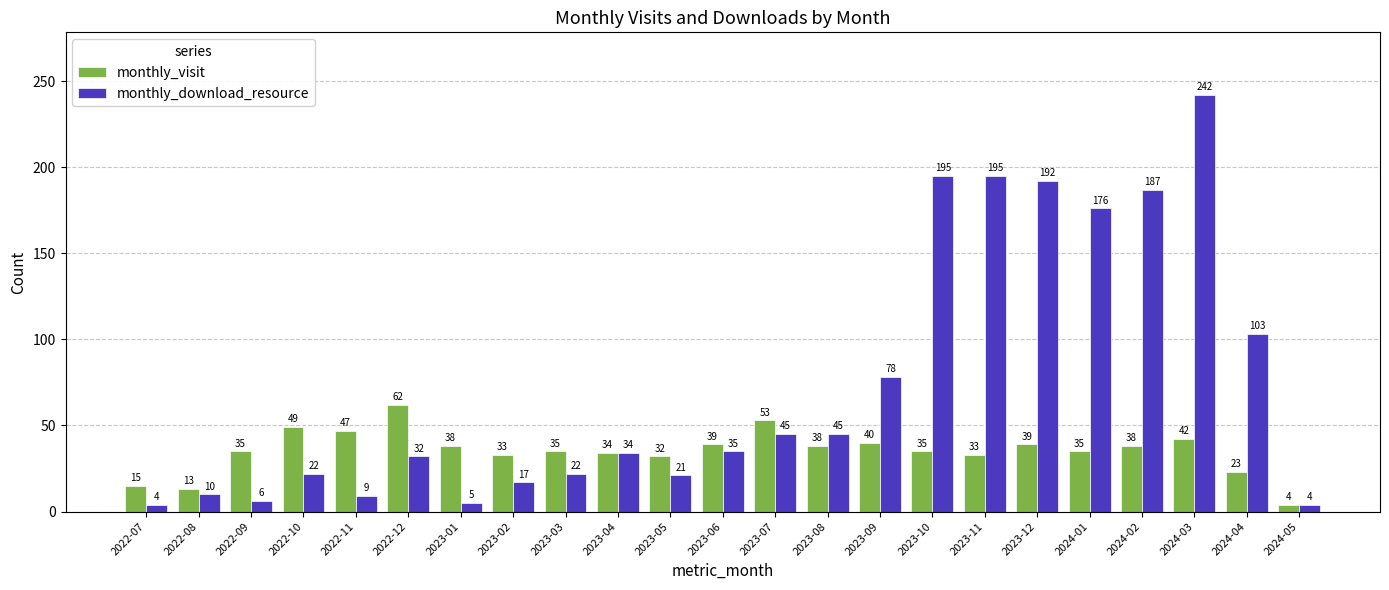

The value of monthly_visit at 2024-03 is 10. True or false?

False